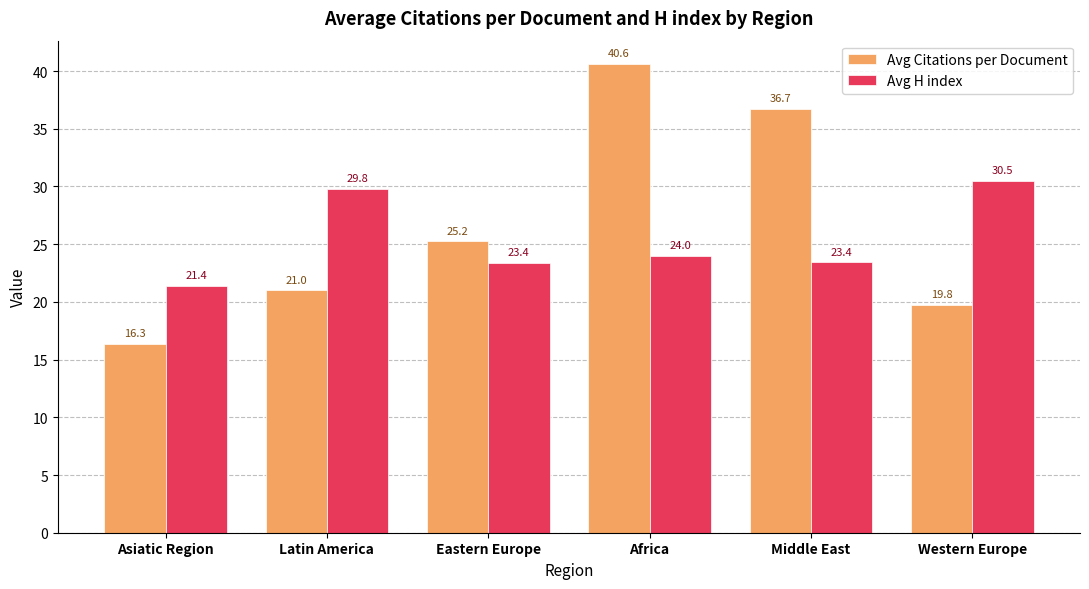

What is the approximate value of Avg Citations per Document at Middle East?

36.7